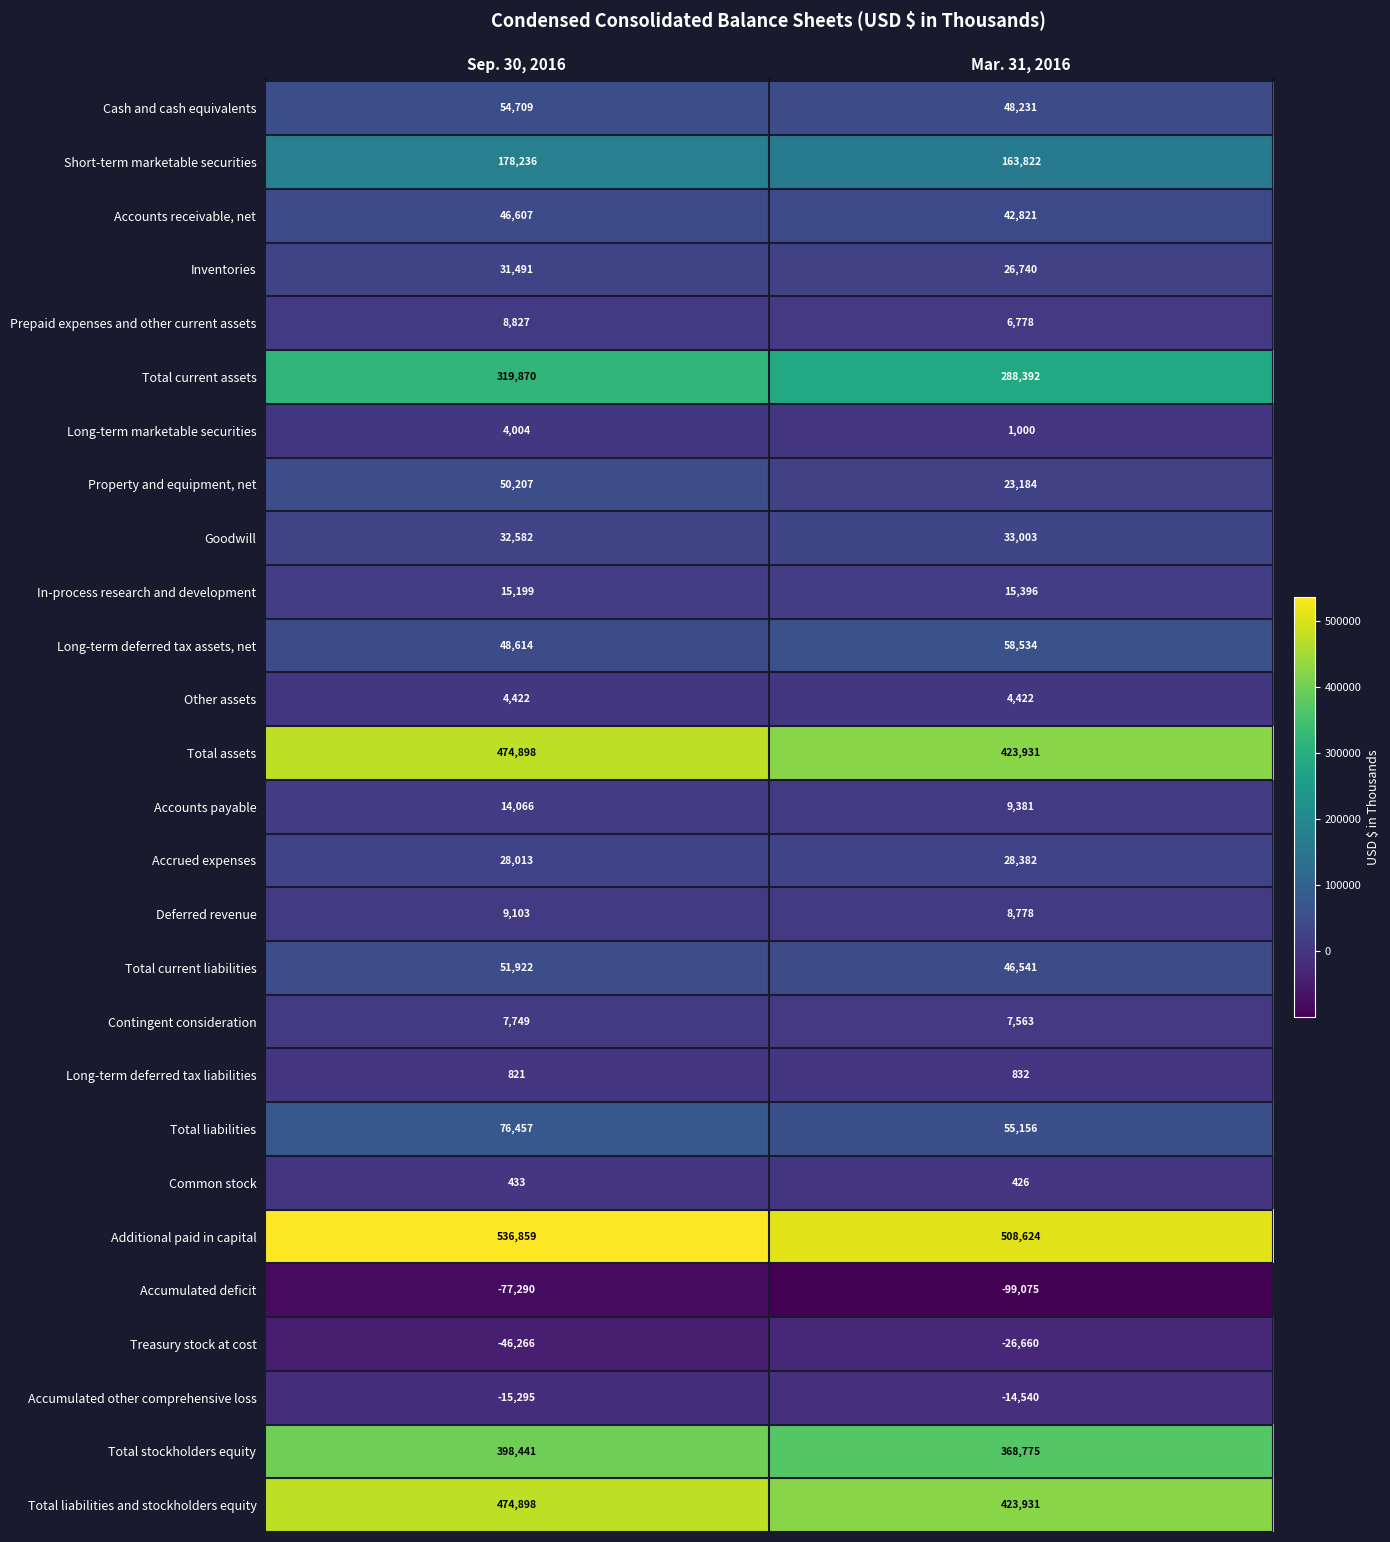

What is the greatest value displayed?

536859